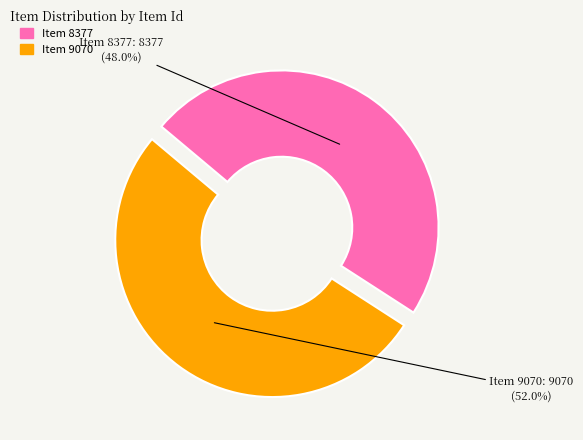

How much of the chart is everything except Item 9070?

48.0%